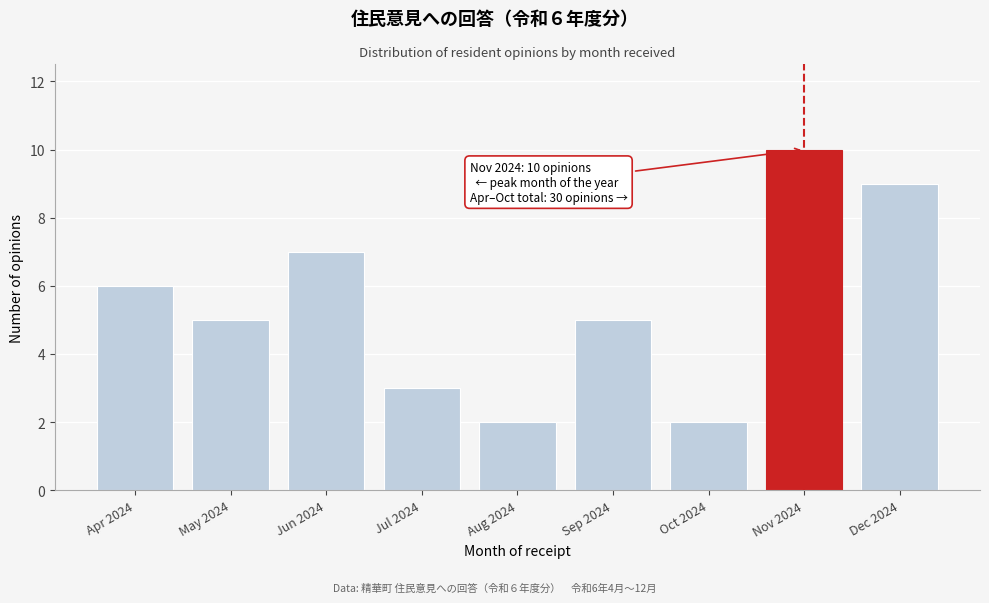

Reading right to left, what are all the values shown in this chart?

9	10	2	5	2	3	7	5	6